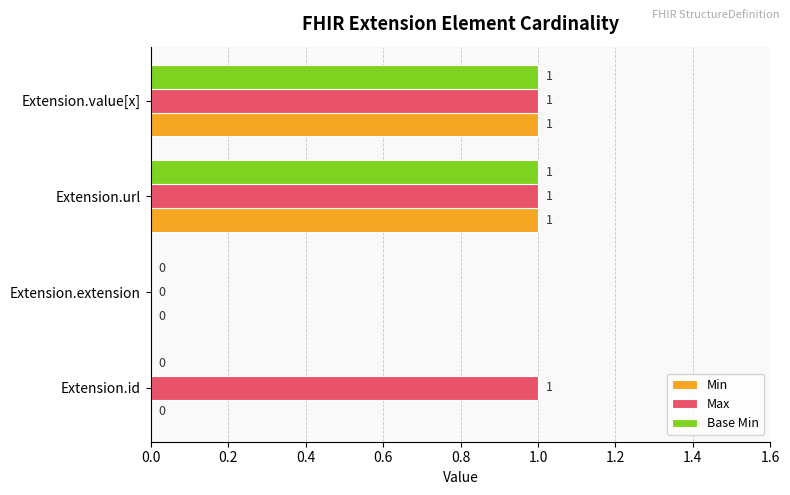

True or false: Max has a value of 1 at Extension.extension.

False